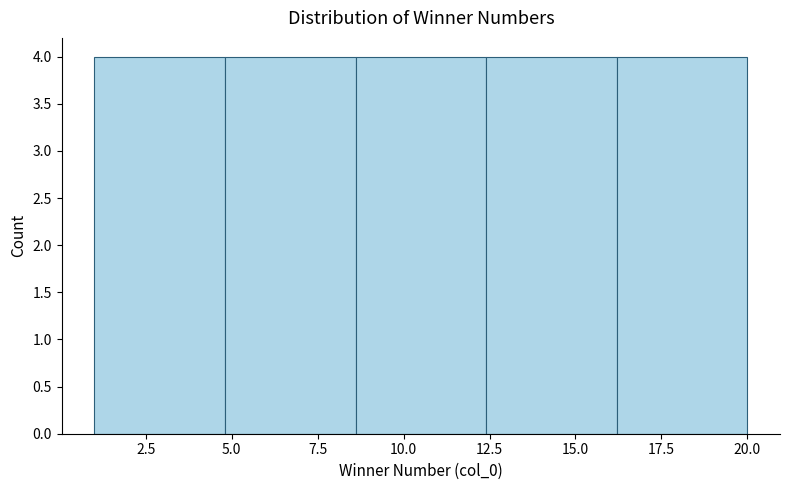

Reading left to right, transcribe this chart: for each bar, give the range it covers on the x-axis and its height. Neither the bar edges nor the heights are printed on the chart, so give them approximately, as read against the axes.

1.0 to 4.8: 4
4.8 to 8.6: 4
8.6 to 12.4: 4
12.4 to 16.2: 4
16.2 to 20.0: 4